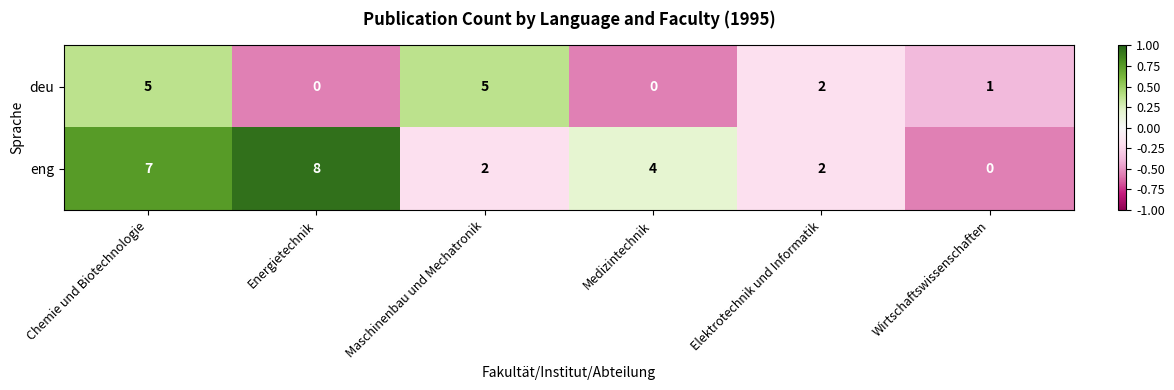

How many values in the eng series are below 4?

3